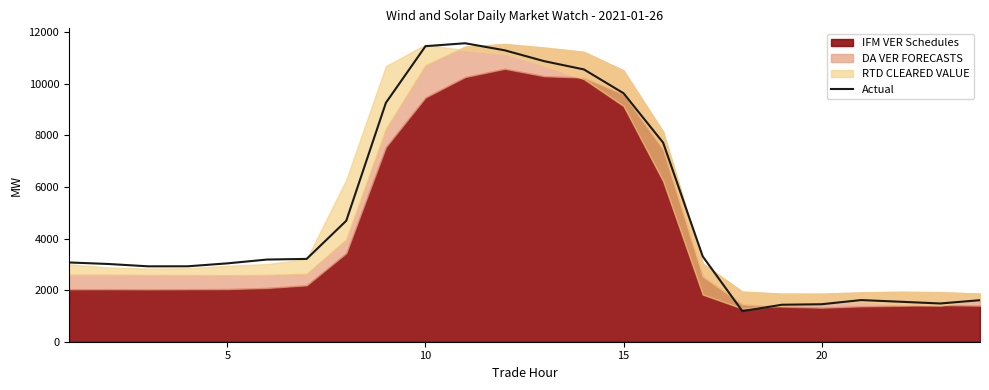

What is the average value?

5087.5